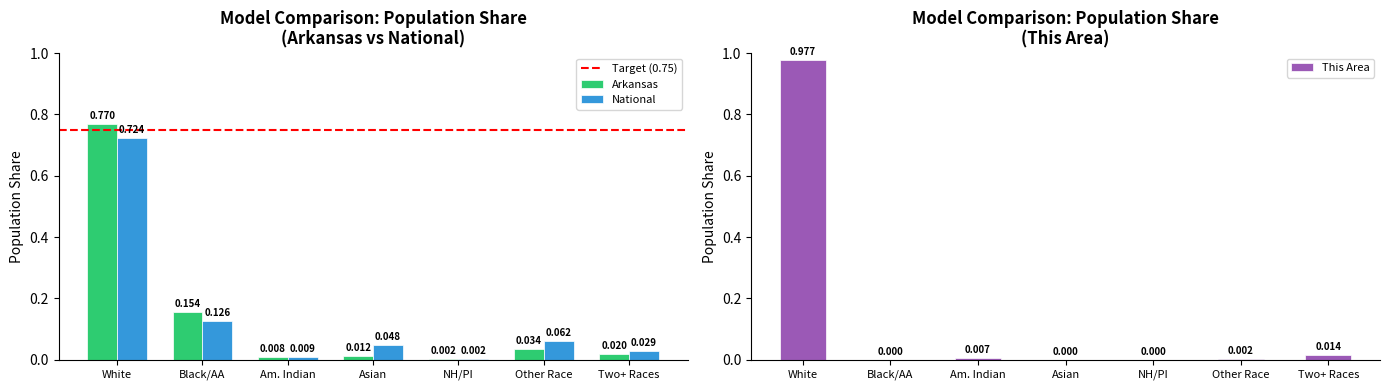

Is the value of Arkansas at Other Race greater than the value of National at Black/AA?

No